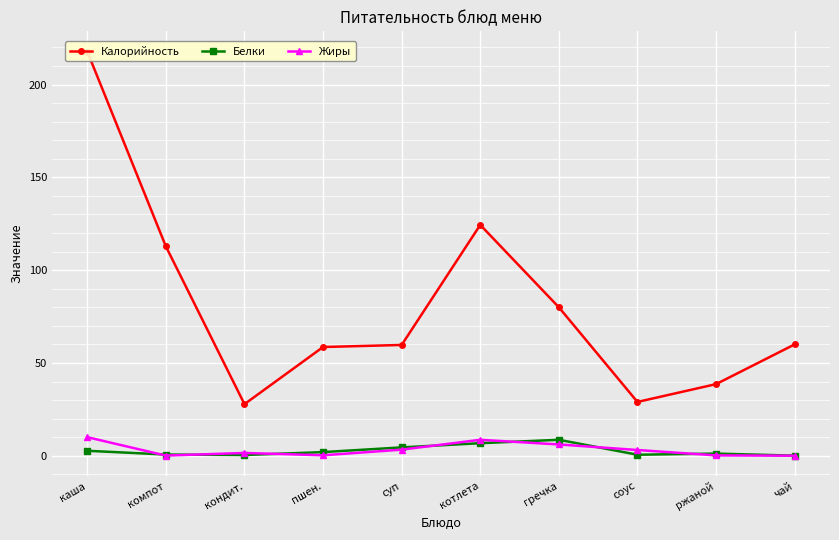

What position from the right is пшен.?

7